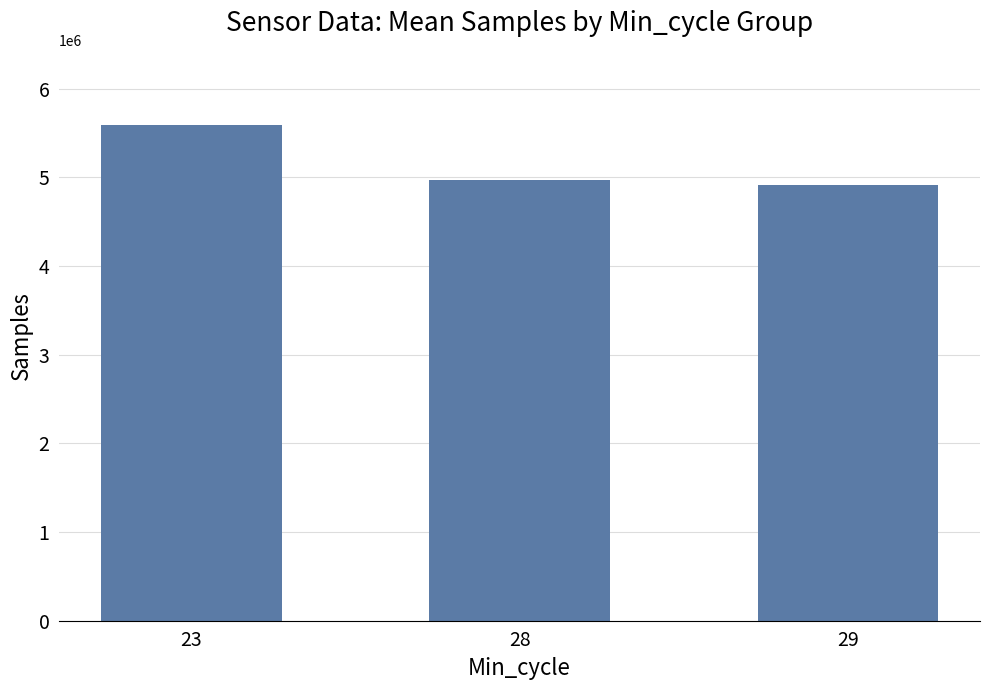

What is the difference between the maximum and minimum values?

674655.0